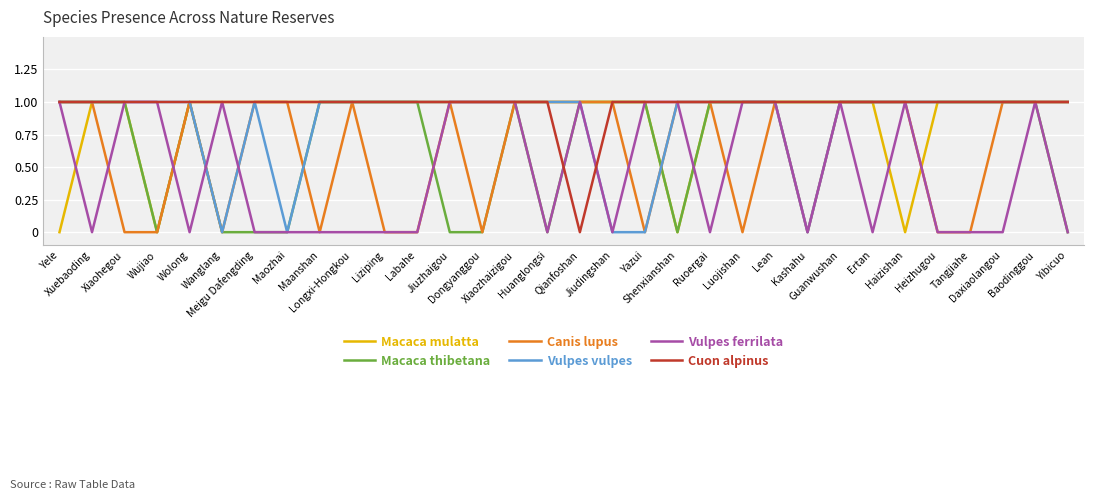

What are all the series names shown in the legend?

Macaca mulatta, Macaca thibetana, Canis lupus, Vulpes vulpes, Vulpes ferrilata, Cuon alpinus